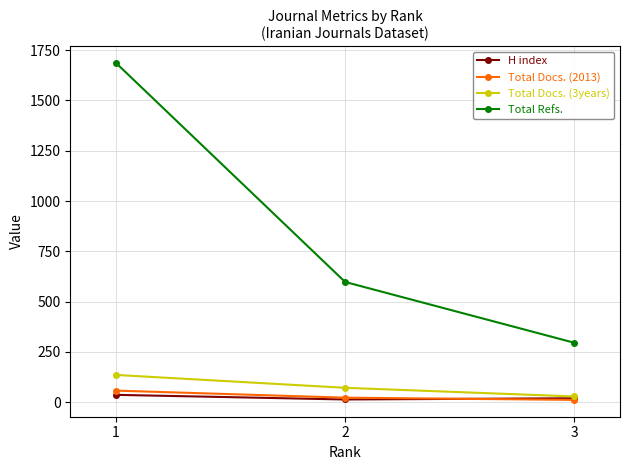

How many data points in Total Docs. (2013) are less than 23?

1